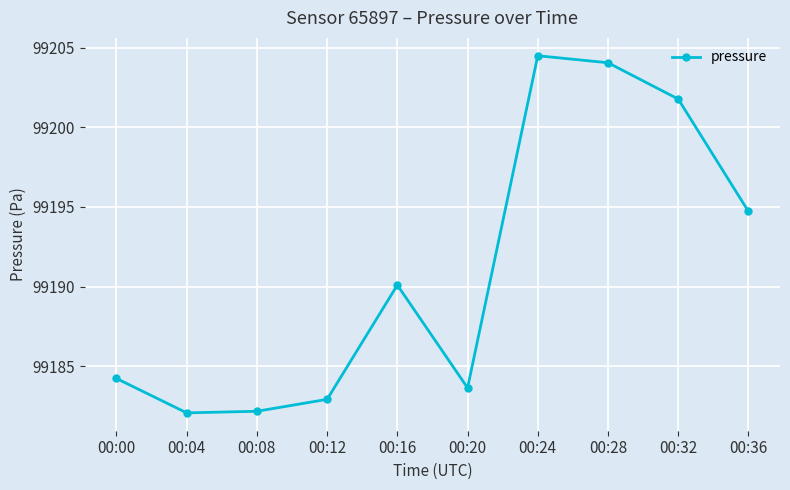

Does the chart have visible grid lines?

Yes